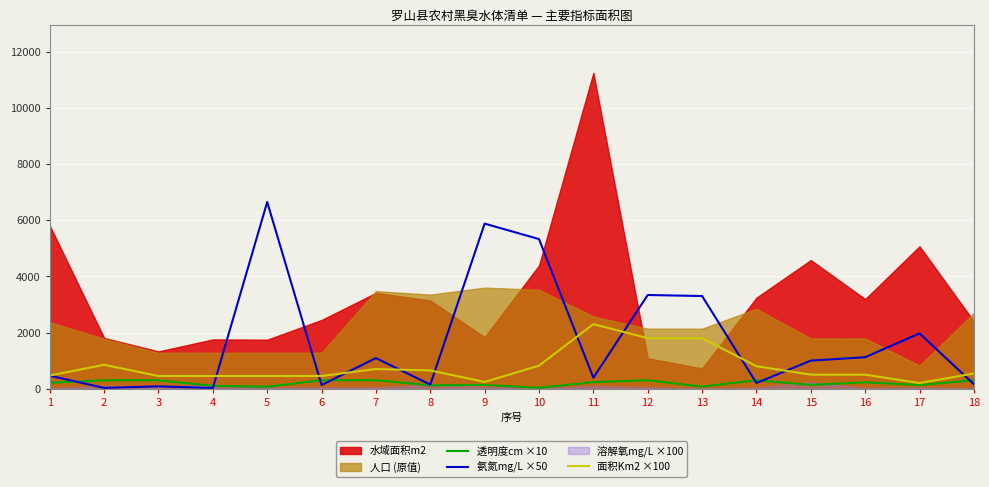

What is the difference between the 氨氮mg/L ×50 values at 3 and 9?

5797.5